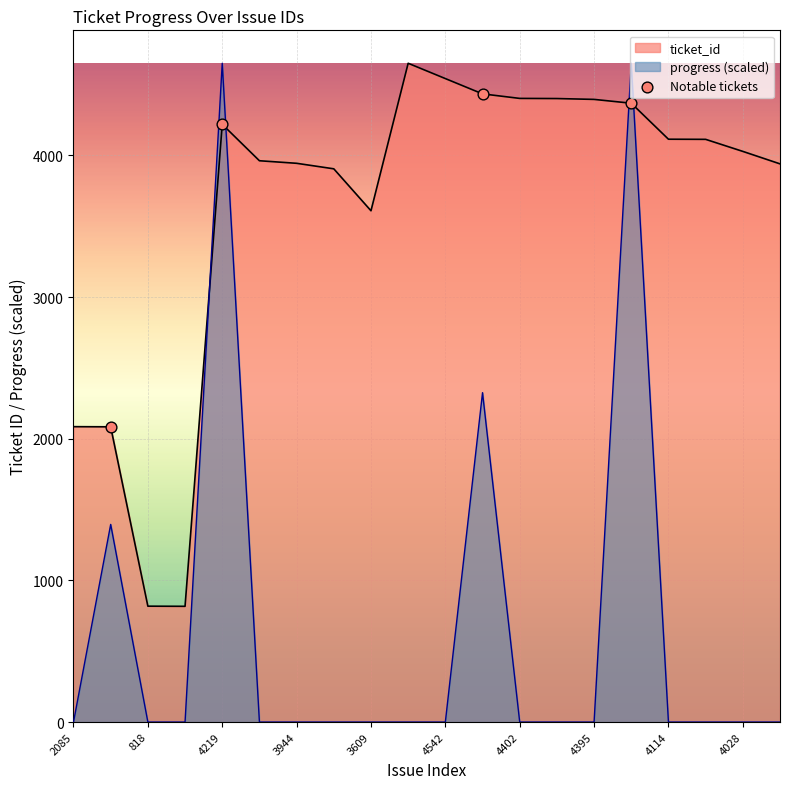

What are all the series names shown in the legend?

ticket_id, progress